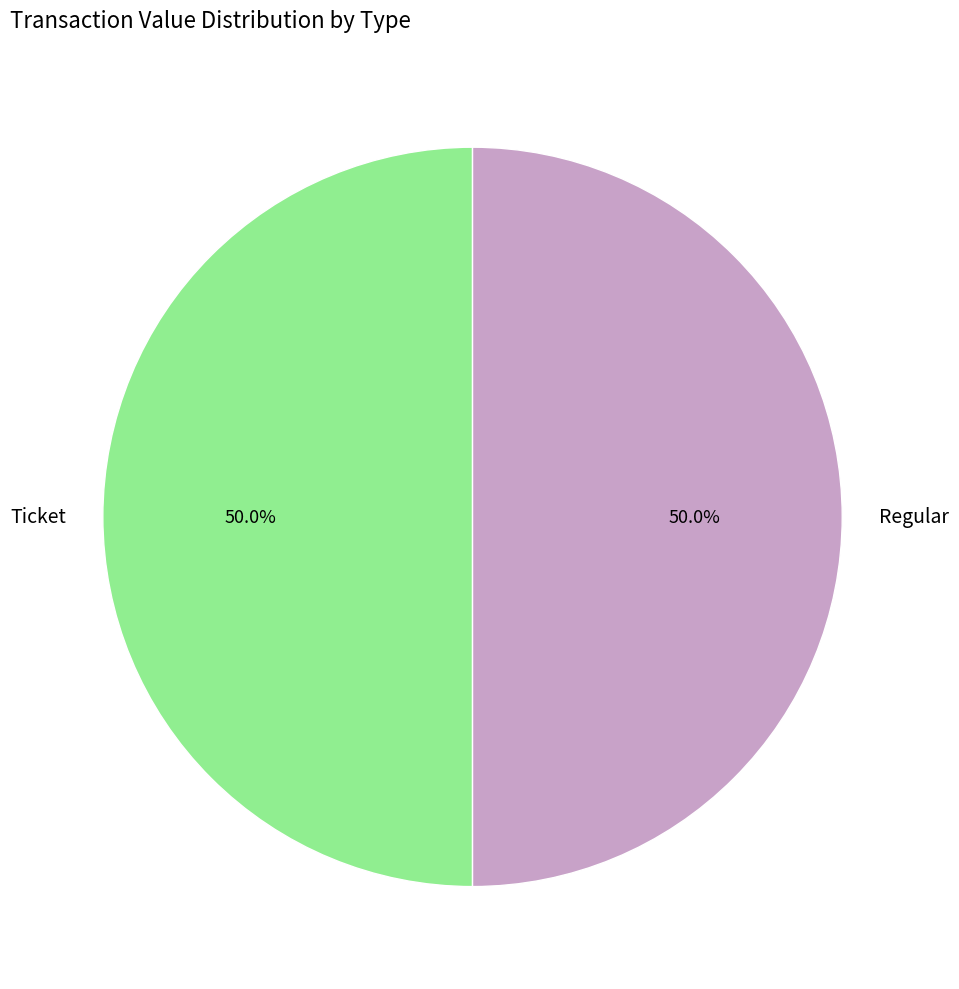

What is the total percentage of Regular and Ticket?

100.0%